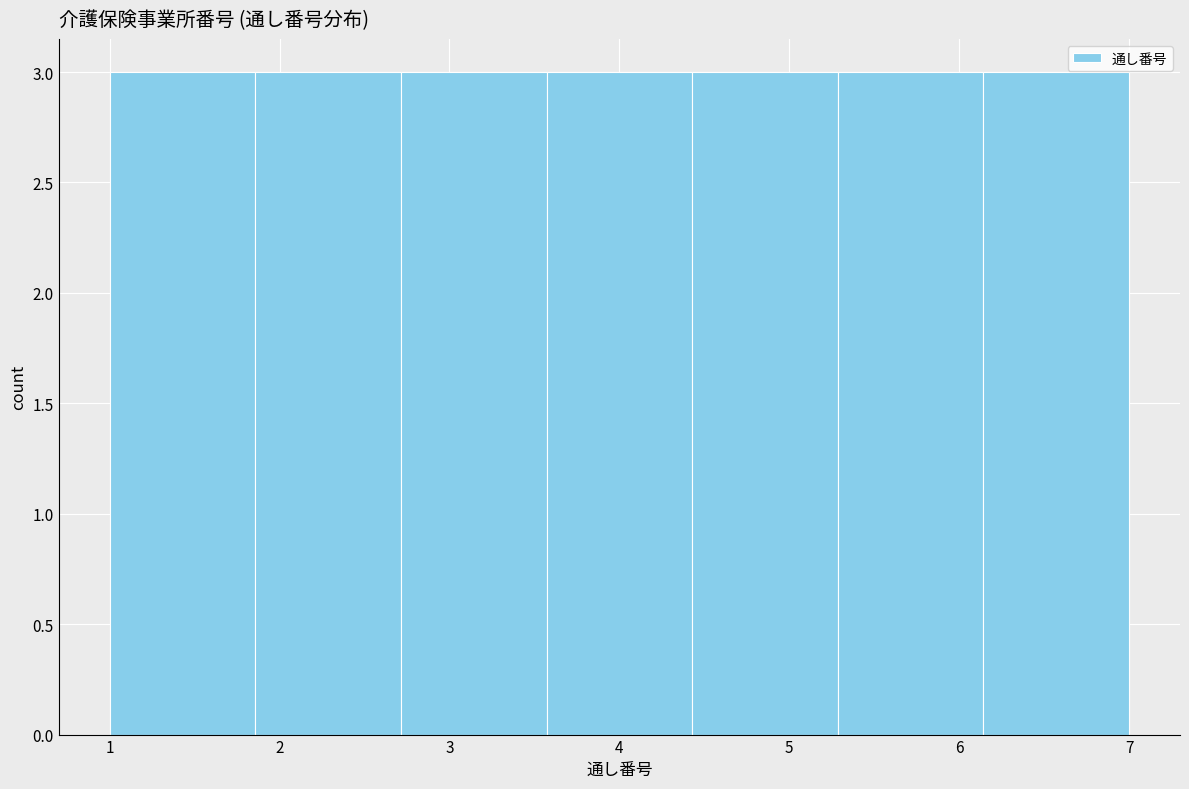

How tall is the bar that spans 1.0 to 1.9 on the x-axis? Neither the bar edges nor the heights are printed on the chart, so give them approximately, as read against the axes.

3